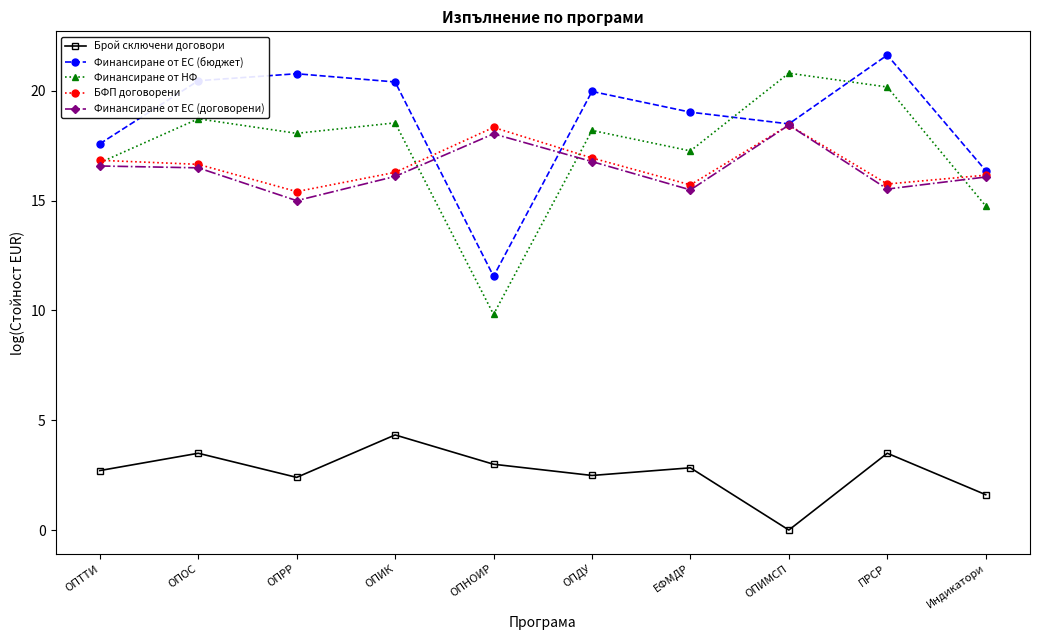

True or false: Брой сключени договори and Финансиране от ЕС (бюджет) cross at least once.

False